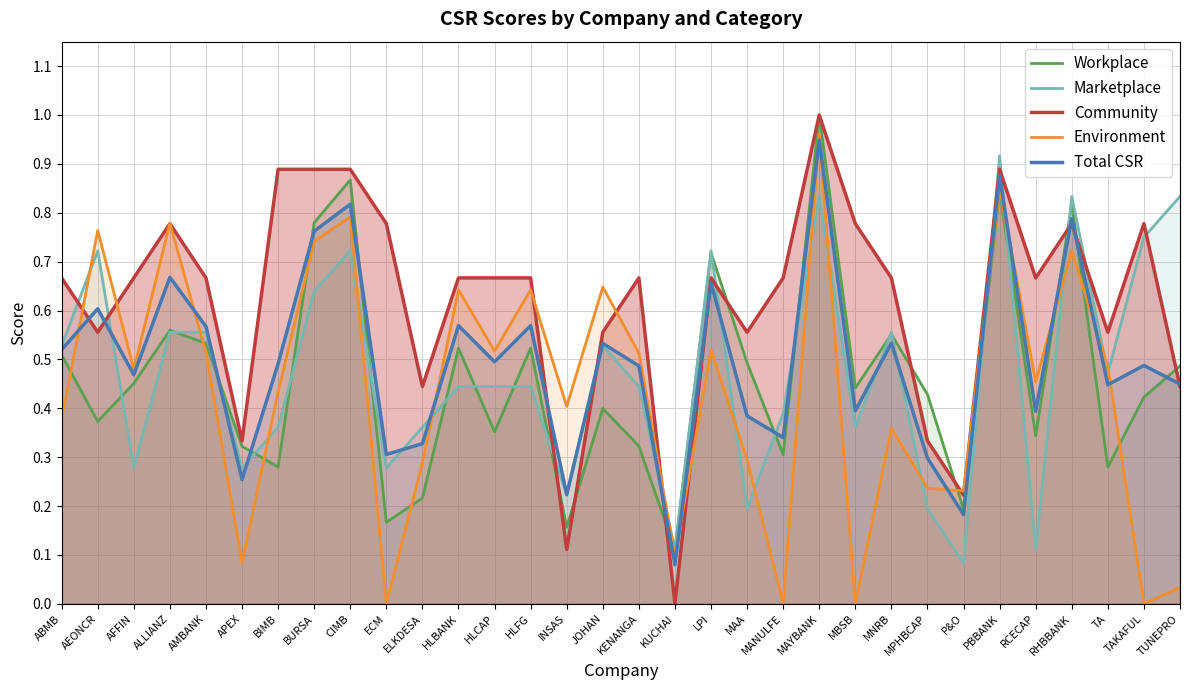

True or false: Workplace has a value of 0.5 at HLFG.

True